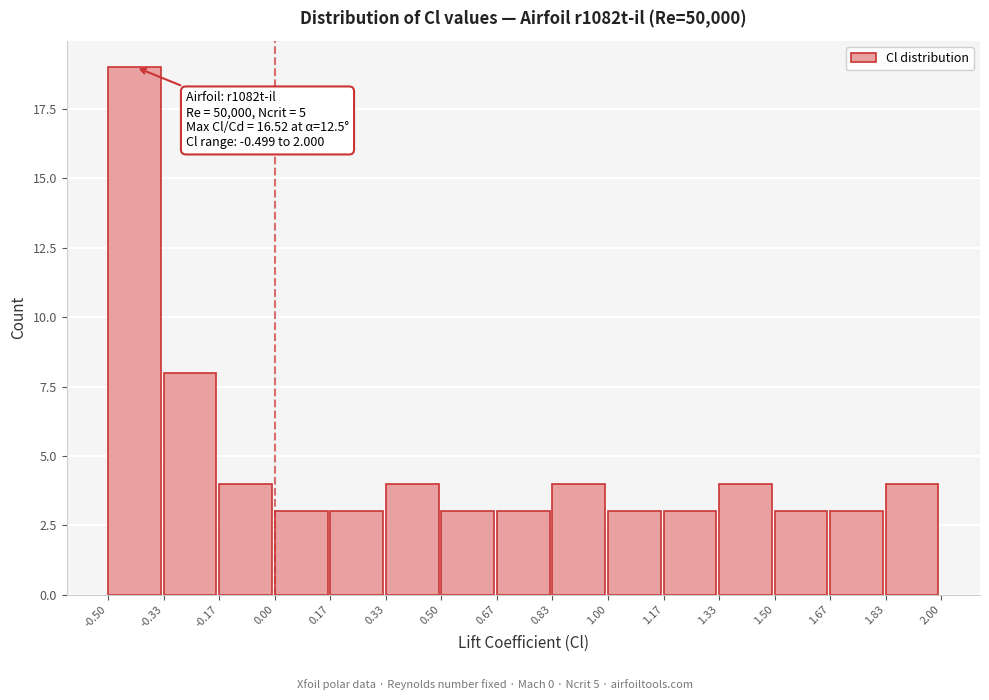

Which range on the x-axis has the tallest bar?

-0.50 to -0.33